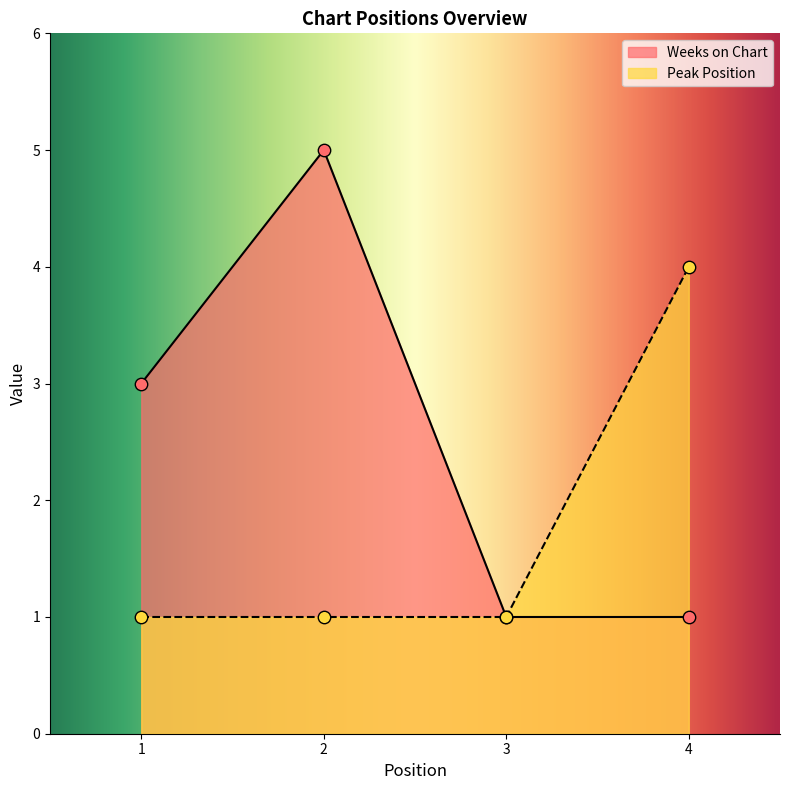

What is the total value across all series at 3?

2